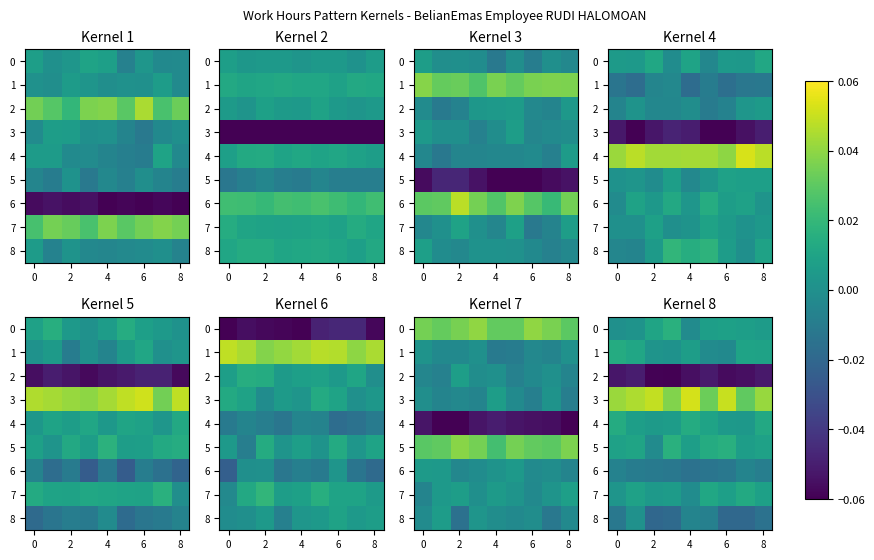

How many values in the row_0 series are below 0?

1